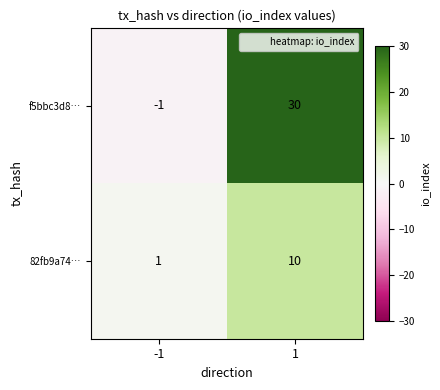

Rank the categories by f5bbc3d8… value from lowest to highest.

-1, 1